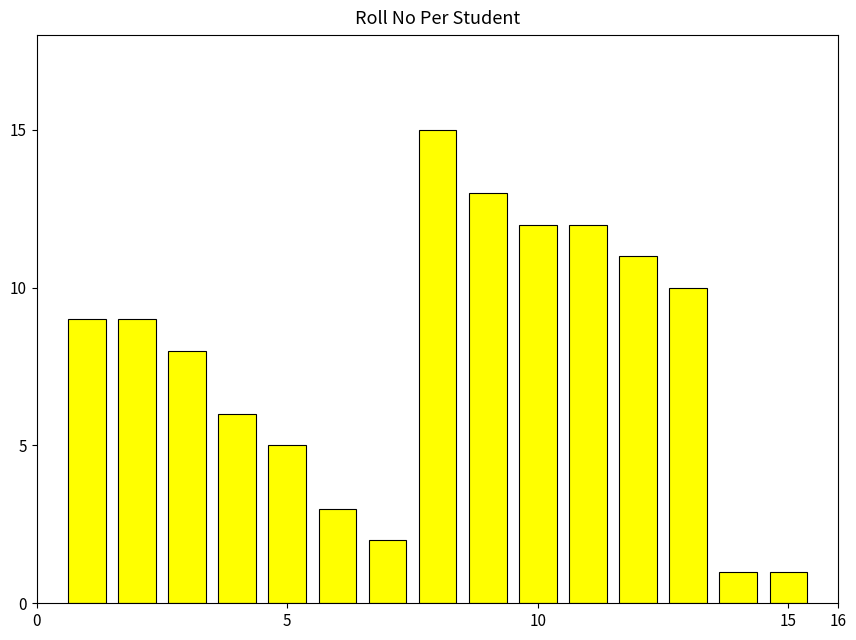

How many categories are shown in the chart?

15